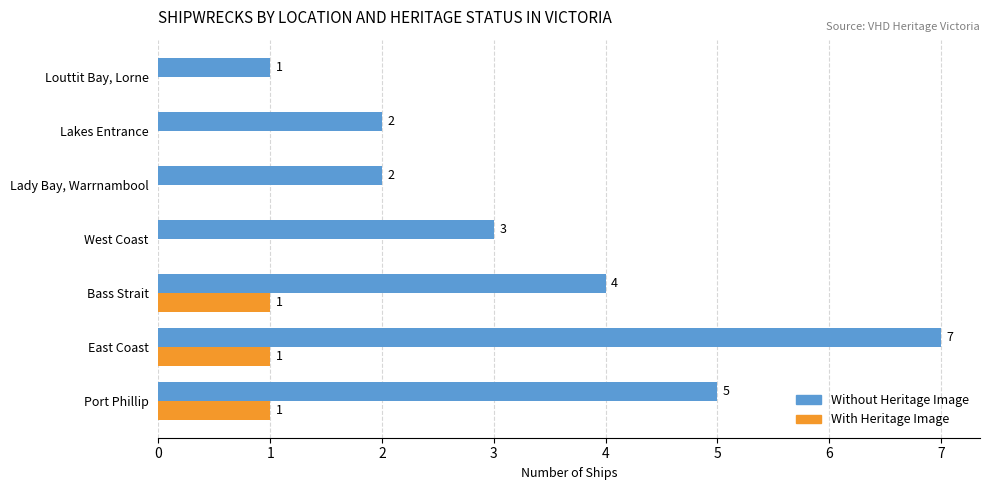

Between Bass Strait and Lakes Entrance, which series saw the biggest shift?

Without Heritage Image